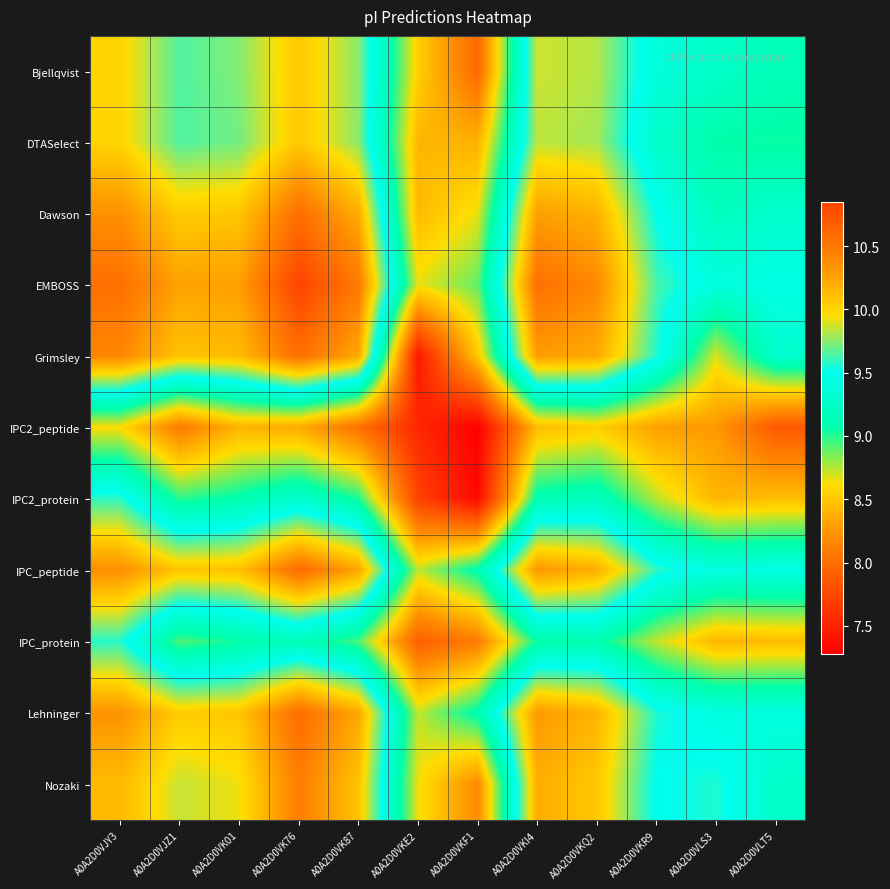

What is the spread (max minus min) of values at A0A2D0VKQ2?

1.9